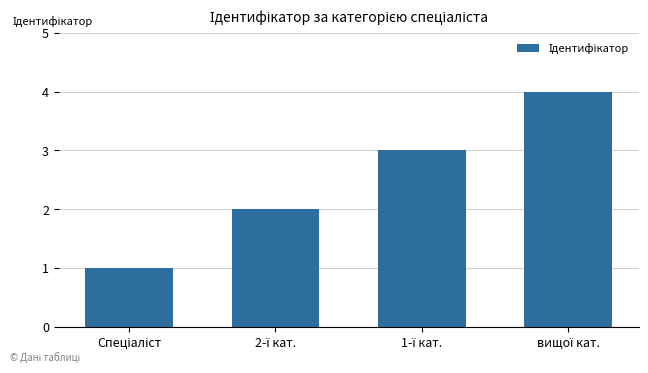

What is the difference between the maximum and minimum values?

3